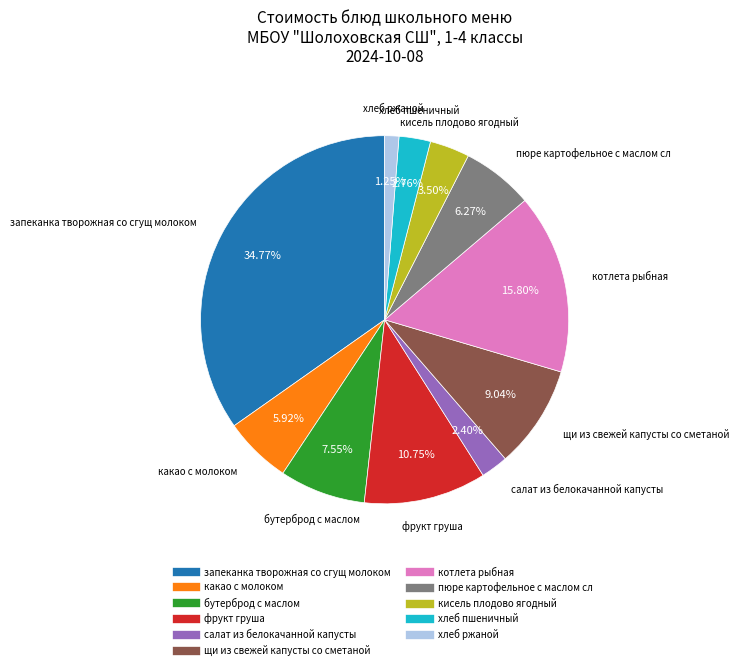

Combined, do какао с молоком and хлеб ржаной account for over 50%?

No